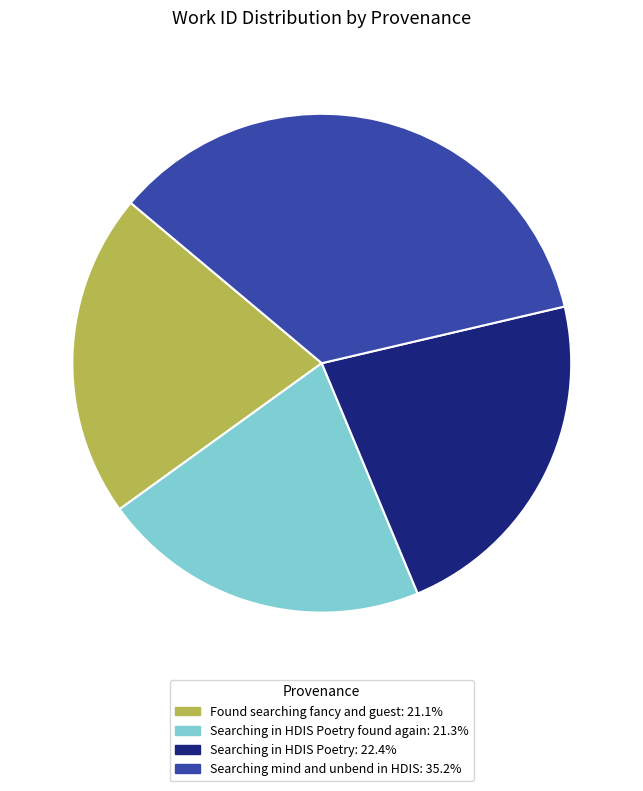

Is there any slice that represents more than half of the pie?

No